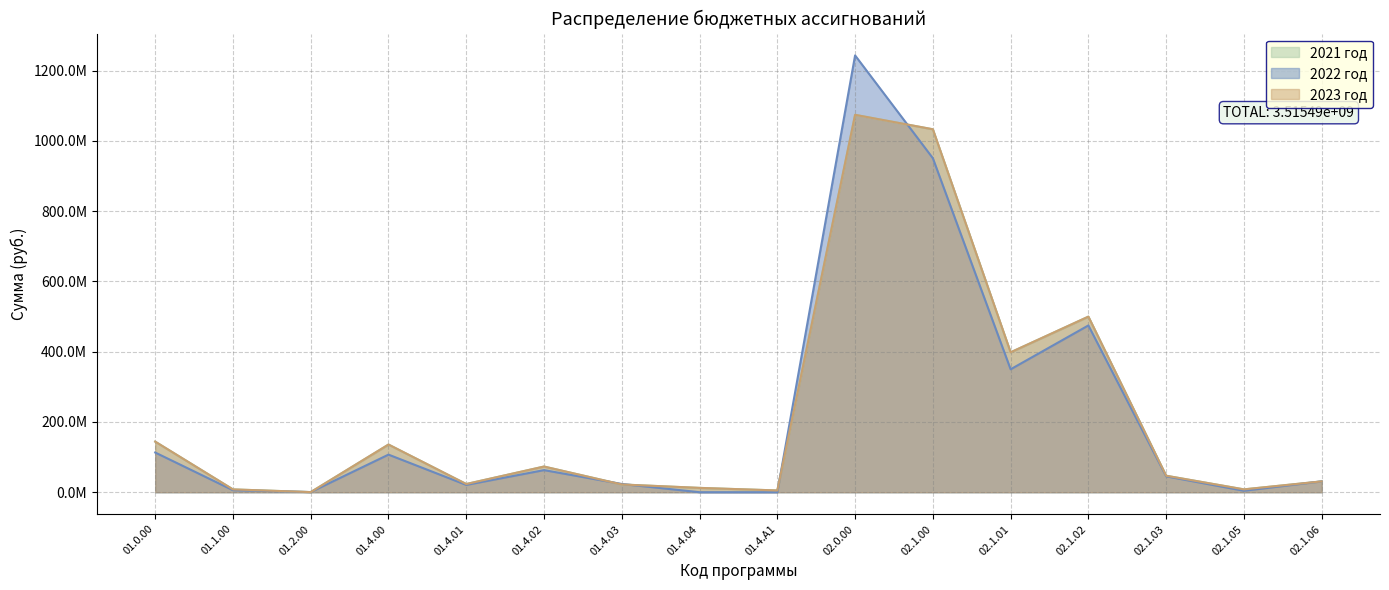

What are all the series names shown in the legend?

2021 год, 2022 год, 2023 год